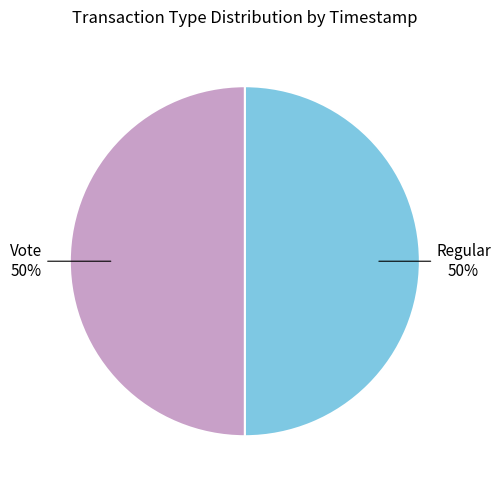

To the nearest percent, what is the average slice percentage?

50%